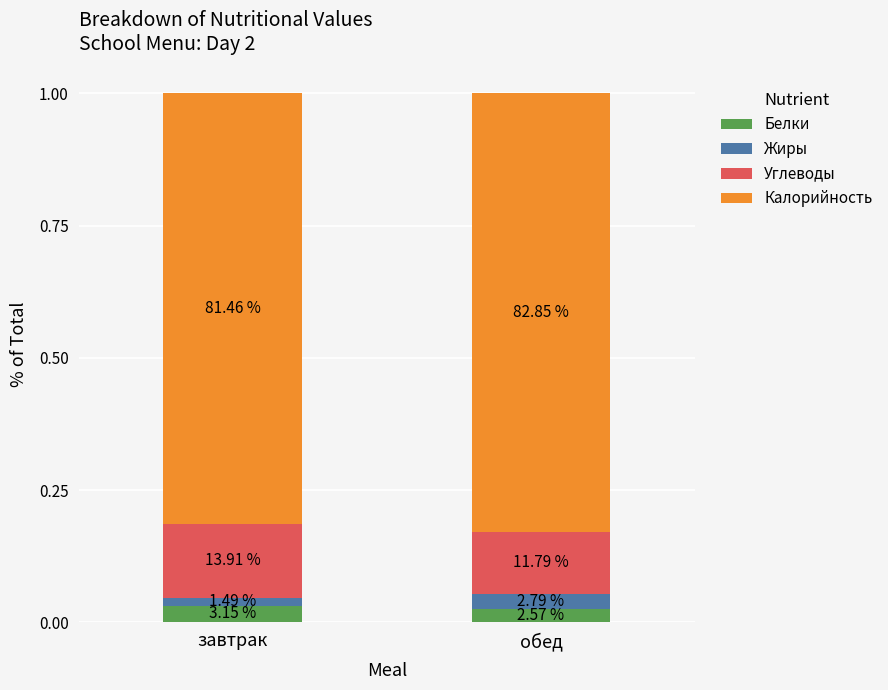

Are the bars grouped side by side (vs. stacked)?

No